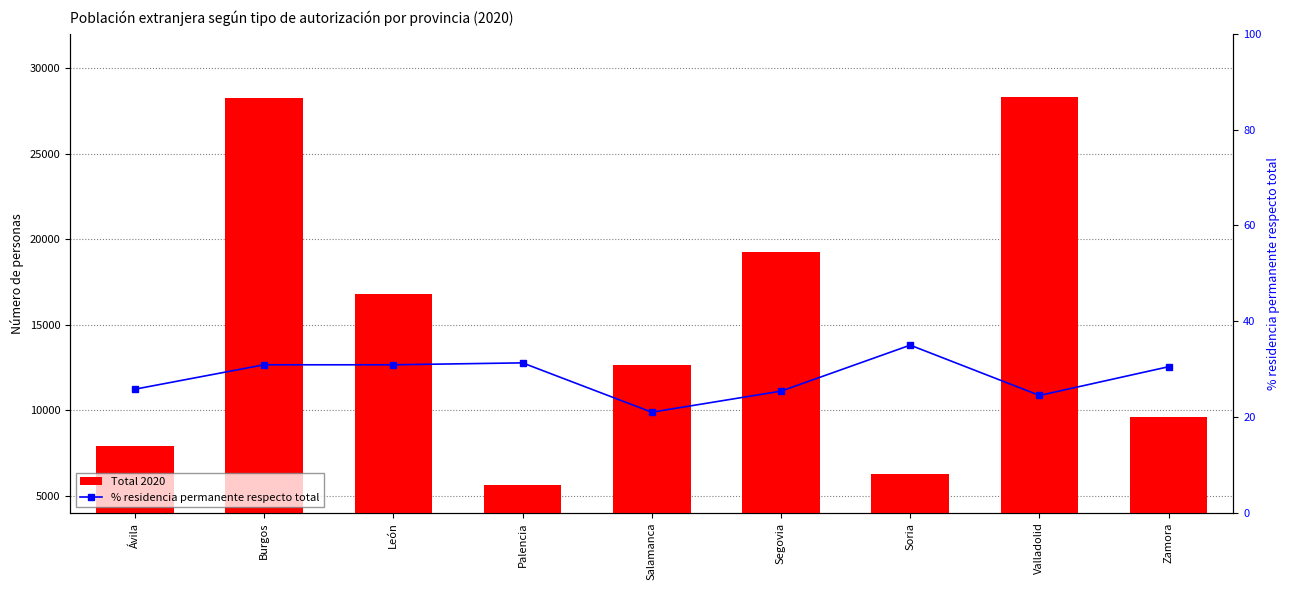

At how many categories does at least one series exceed 6343?

7